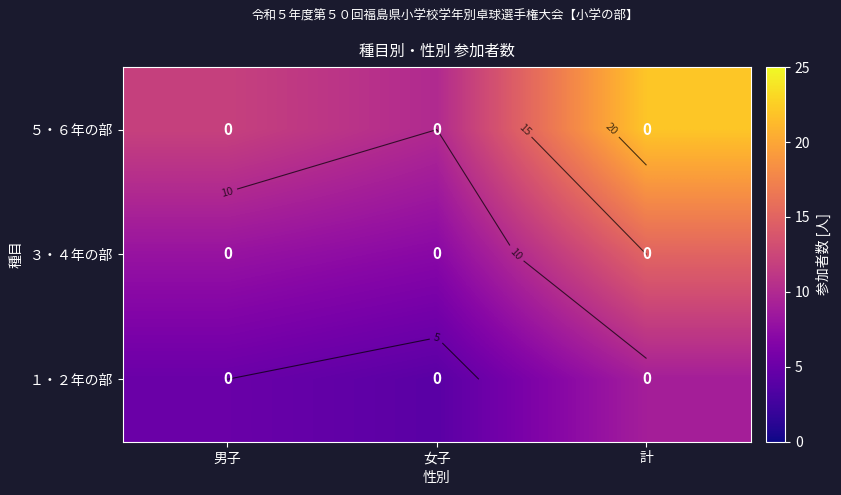

Rank the categories by ３・４年の部 value from lowest to highest.

女子, 男子, 計